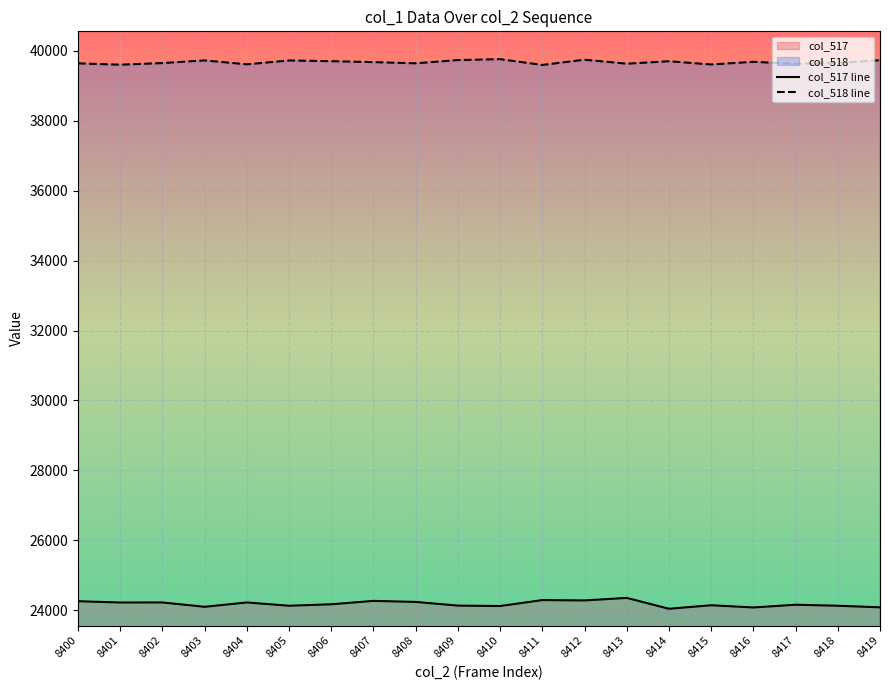

True or false: col_518 line and col_517 line intersect in this chart.

False